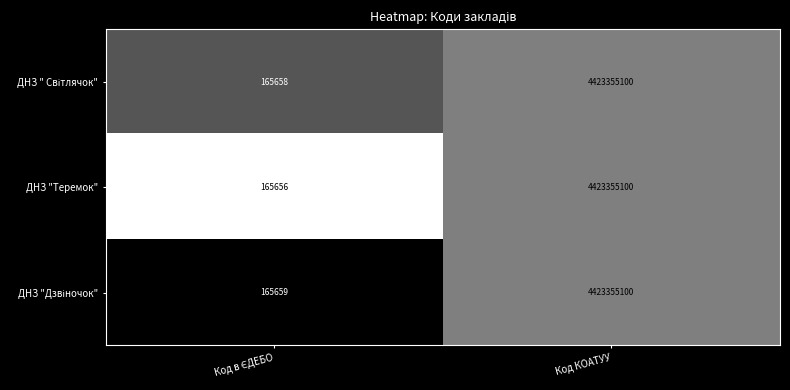

What is the total value across all series at Код КОАТУУ?

13270065300